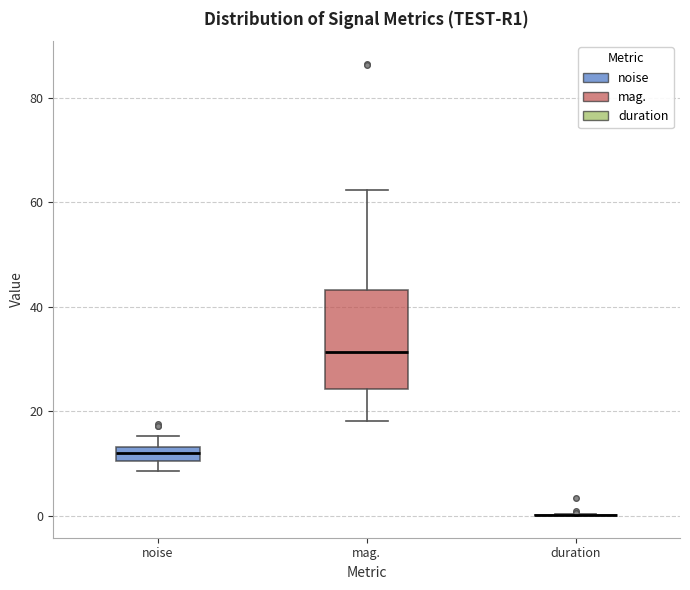

Which box is the tallest, from its lower edge to its upper edge?

mag.